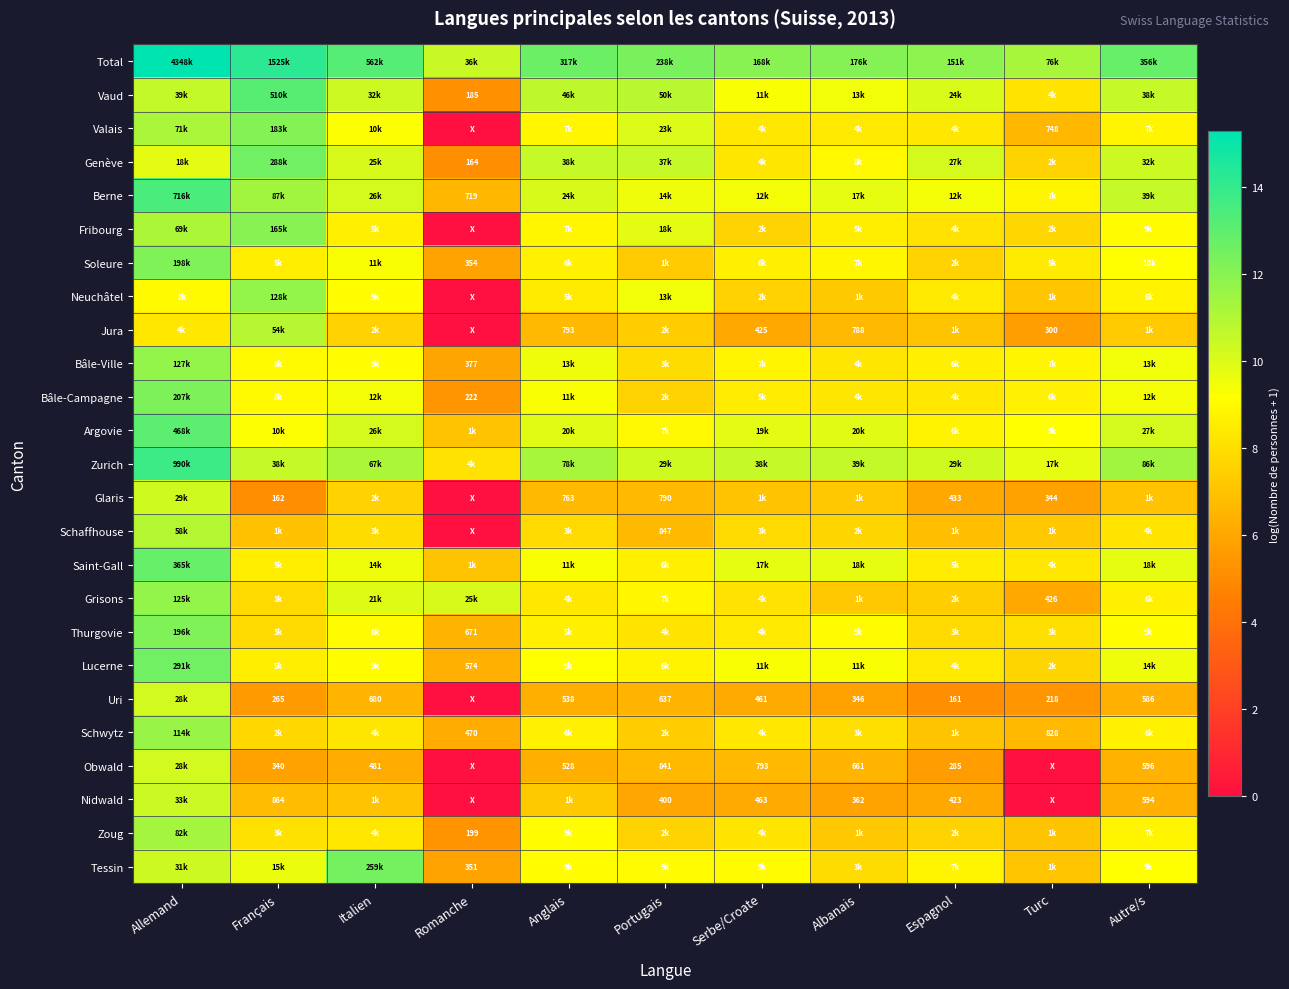

What is the highest value of the Neuchâtel series?

11.8